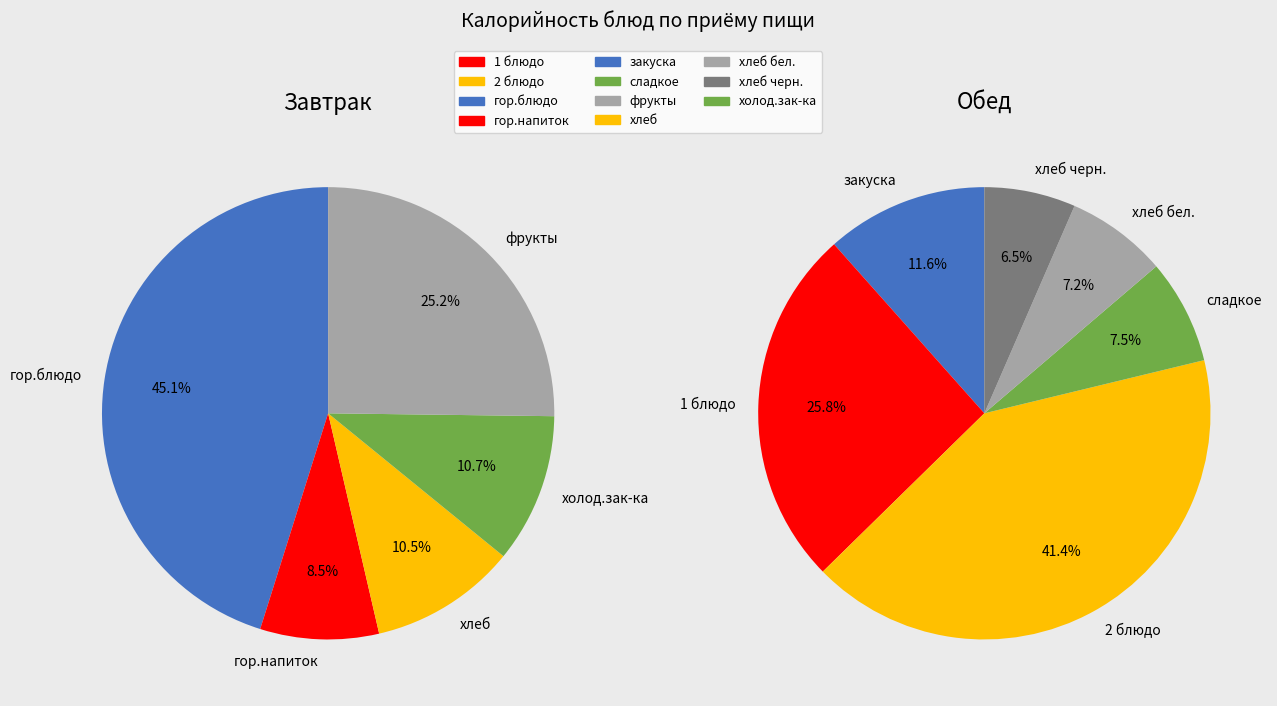

Which series has the widest spread of values?

Завтрак